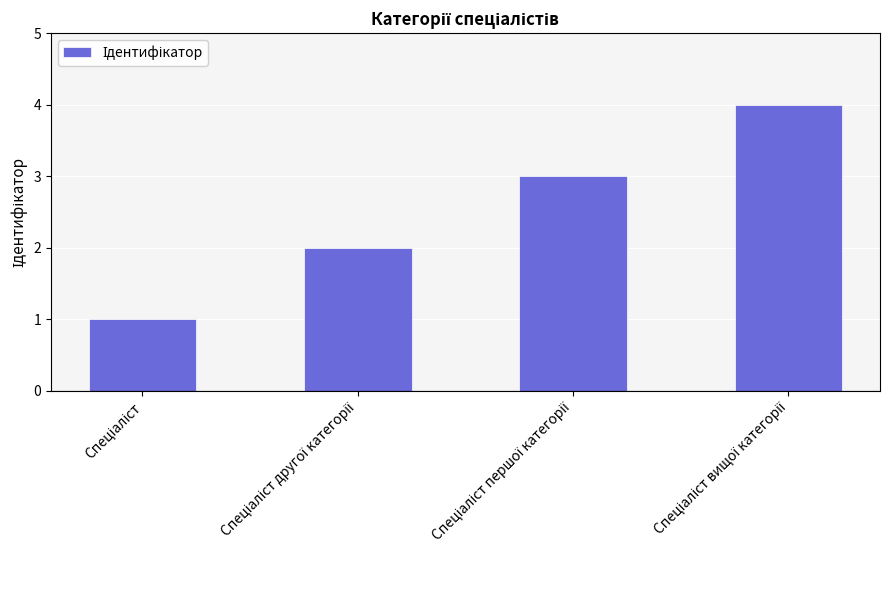

What is the maximum value shown in the chart?

4